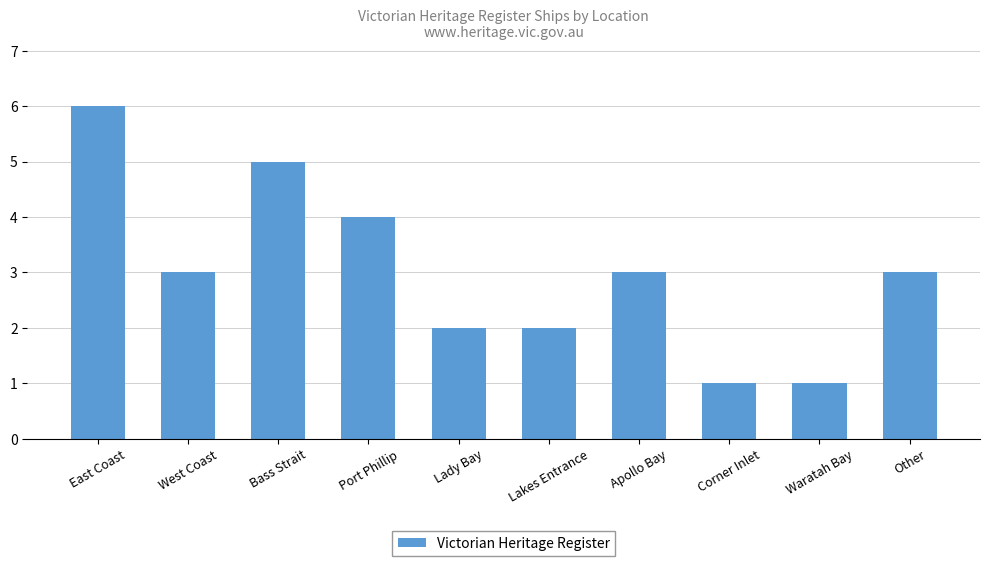

Reading left to right, extract all data points from this chart.

East Coast=6	West Coast=3	Bass Strait=5	Port Phillip=4	Lady Bay=2	Lakes Entrance=2	Apollo Bay=3	Corner Inlet=1	Waratah Bay=1	Other=3